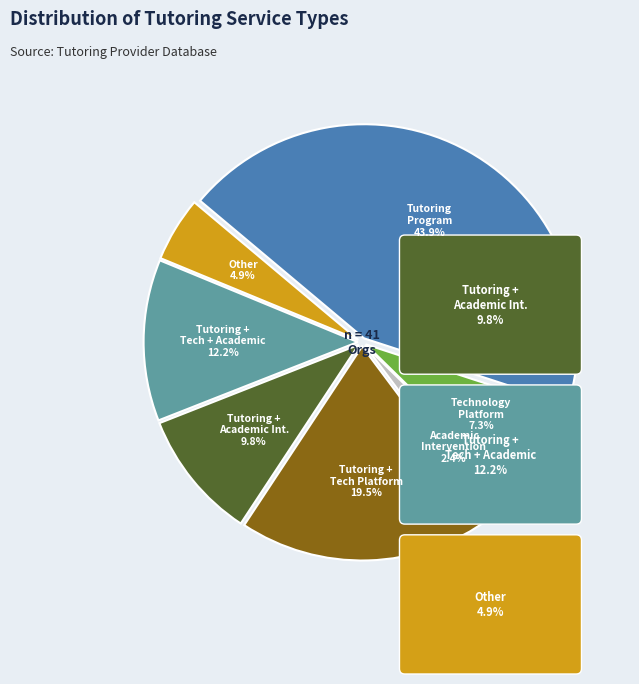

Which has a higher value, Academic Intervention or Technology Platform?

Technology Platform